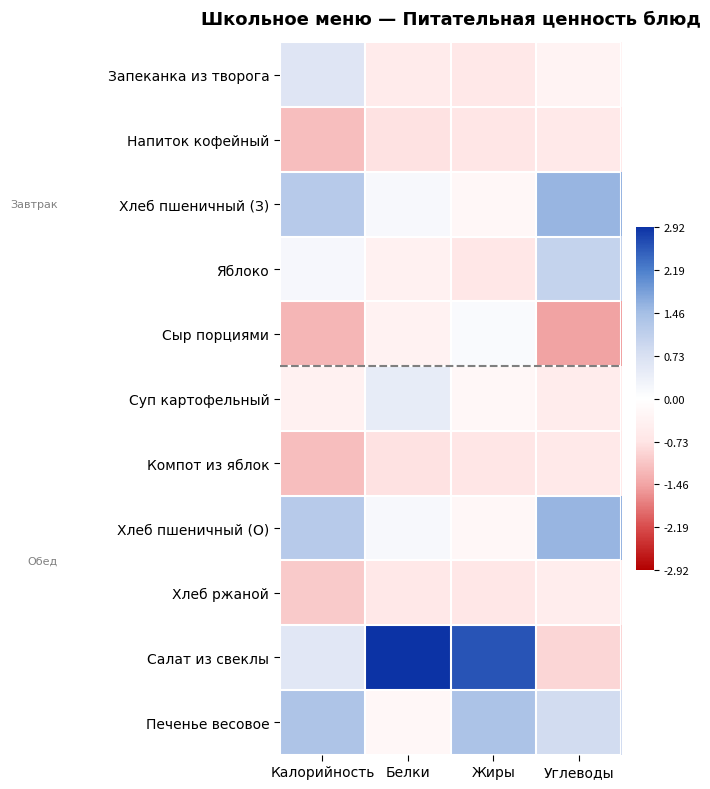

At which category is the sum across all series the highest?

Жиры